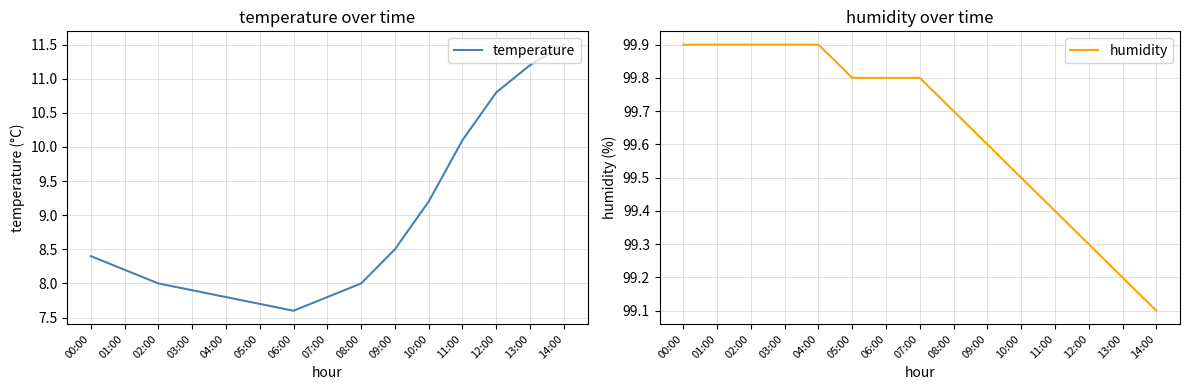

What is the total value across all series at 12:00?

110.1